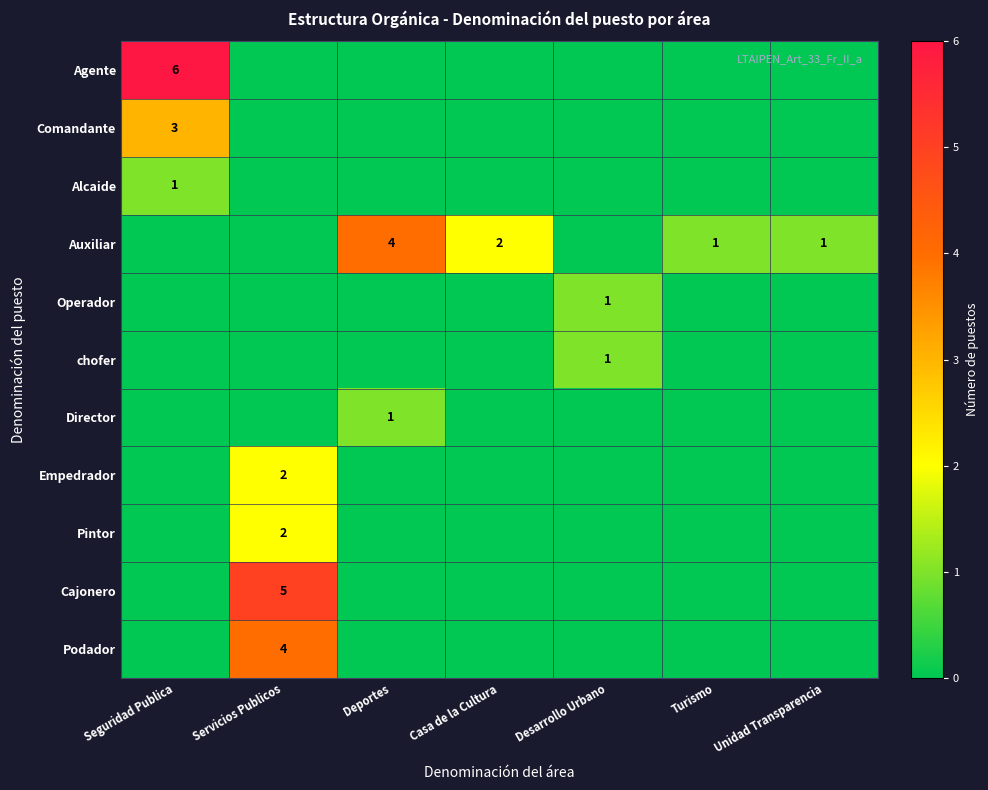

Count the number of categories in the chart.

7